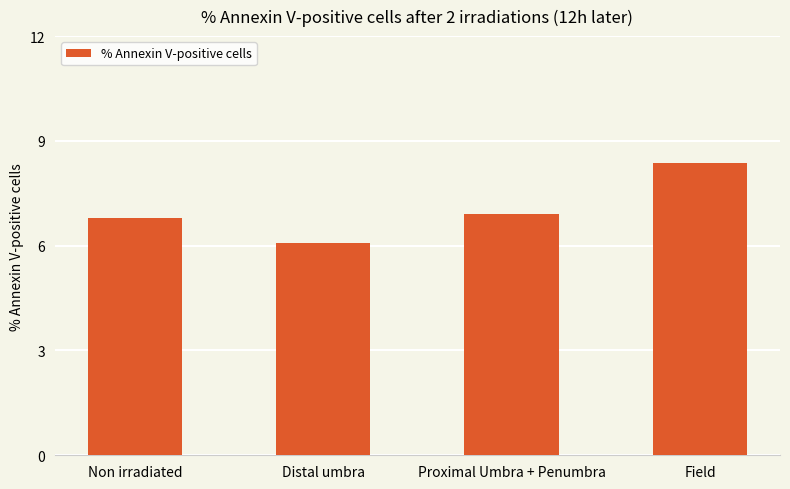

What is the sum of the values at Non irradiated and Field?

15.2